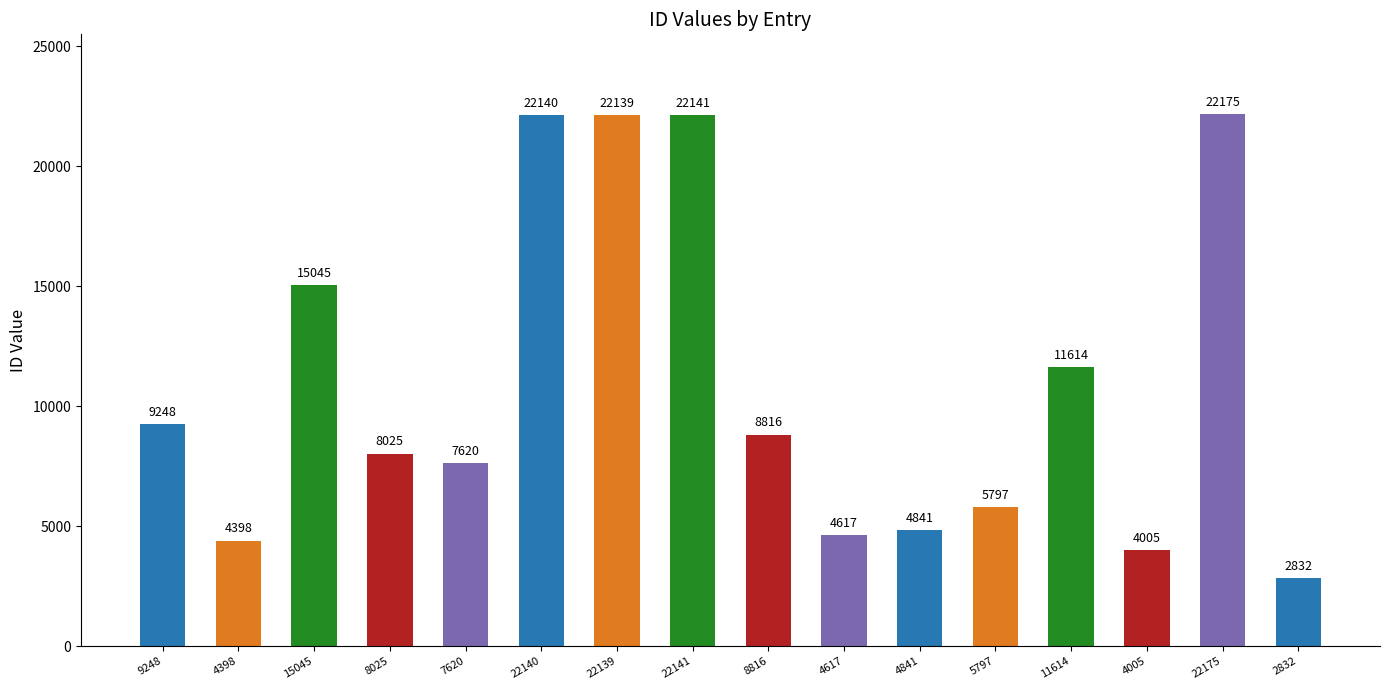

Is it true that the value at 4398 is 7203?

False